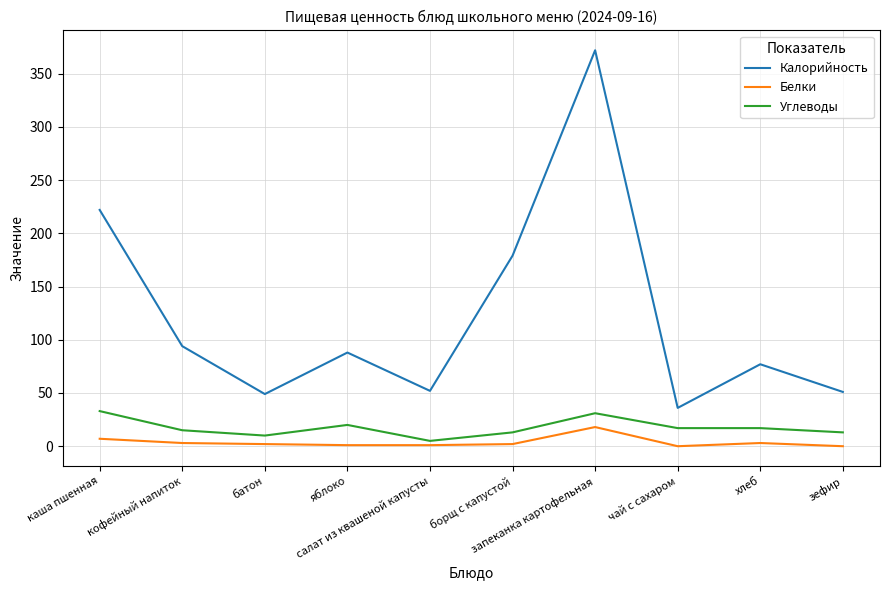

What is the difference between the maximum and minimum values in the Углеводы series?

28